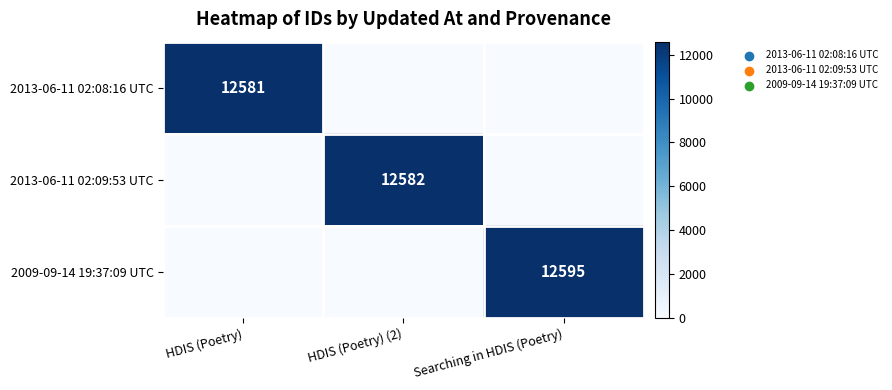

Between Searching in HDIS (Poetry) and HDIS (Poetry), which is larger?

HDIS (Poetry)